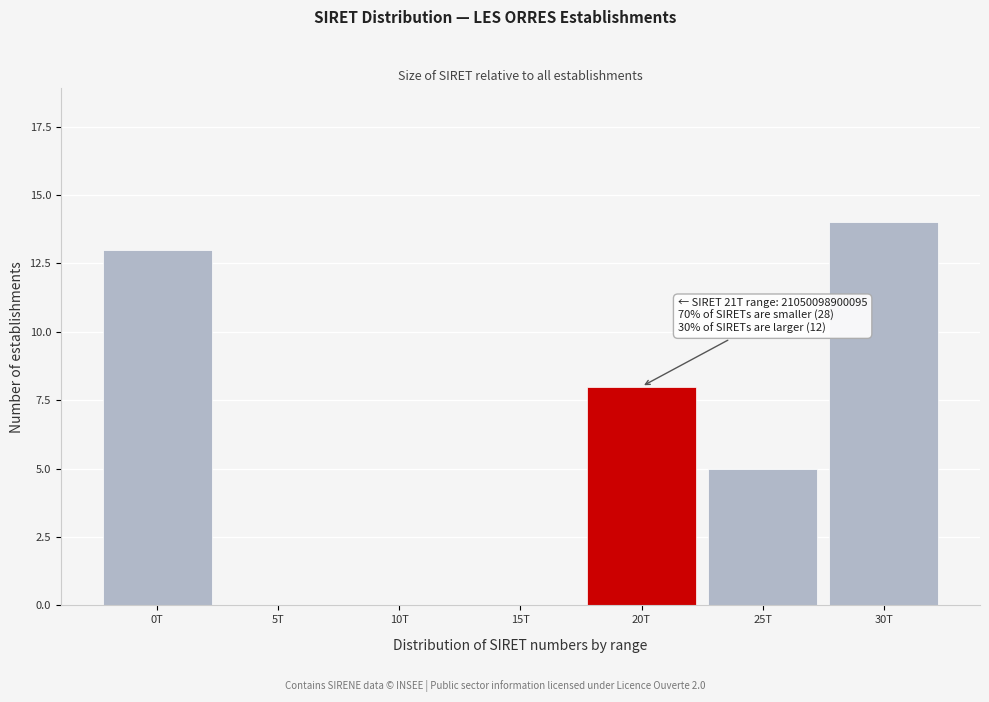

Reading left to right, transcribe all the data shown in this chart.

0T=13	5T=0	10T=0	15T=0	20T=8	25T=5	30T=14